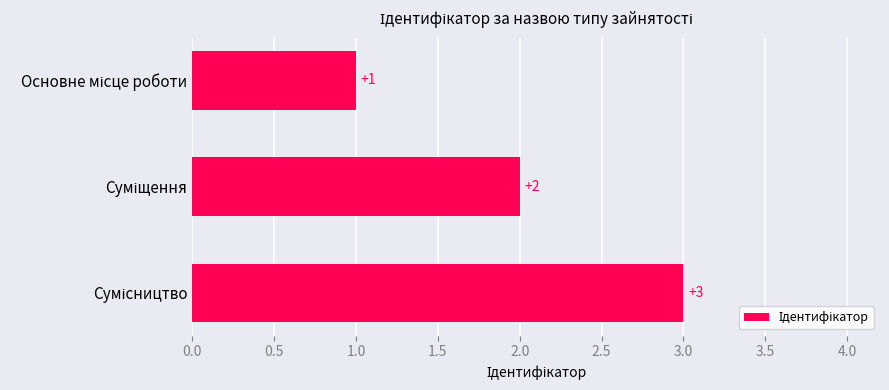

What is the sum of all values?

6